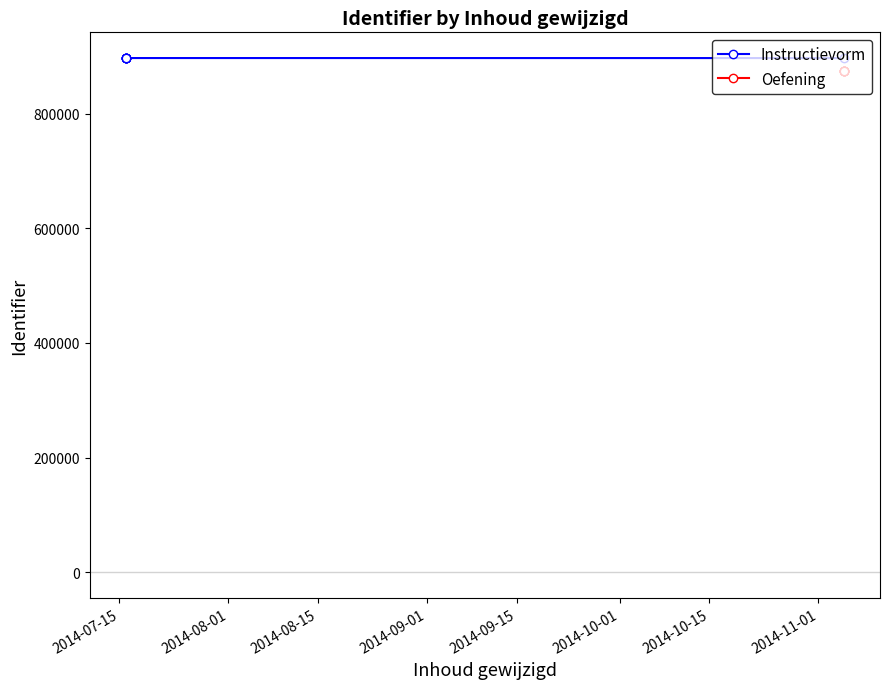

How many data points in Oefening are less than 873873?

3